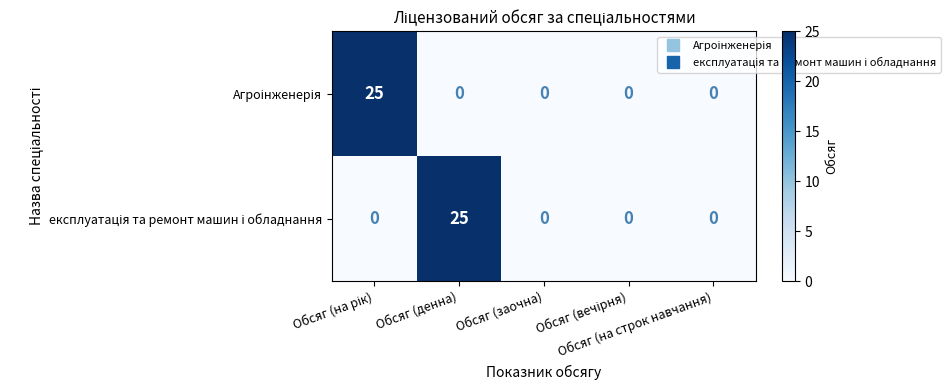

What is the greatest value displayed?

25